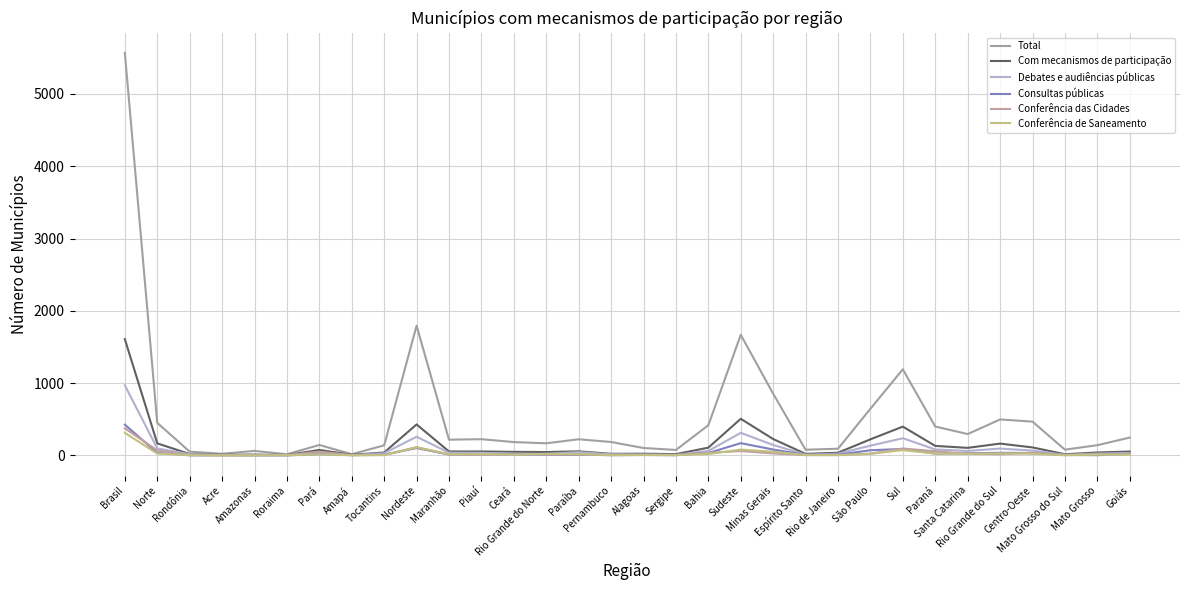

Is it true that Total equals 185 at Bahia?

False